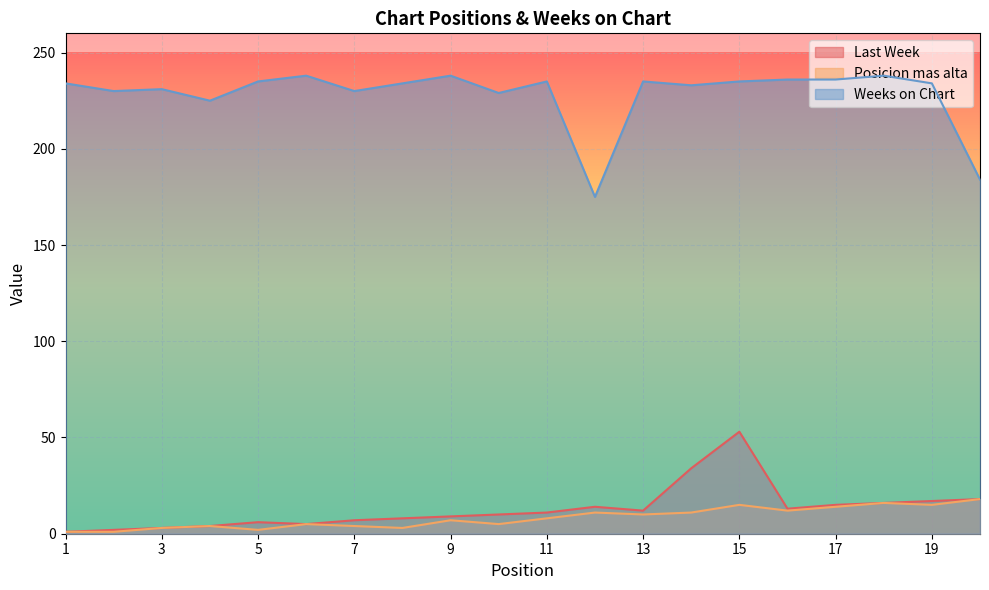

What is the maximum value for Weeks on Chart?

238